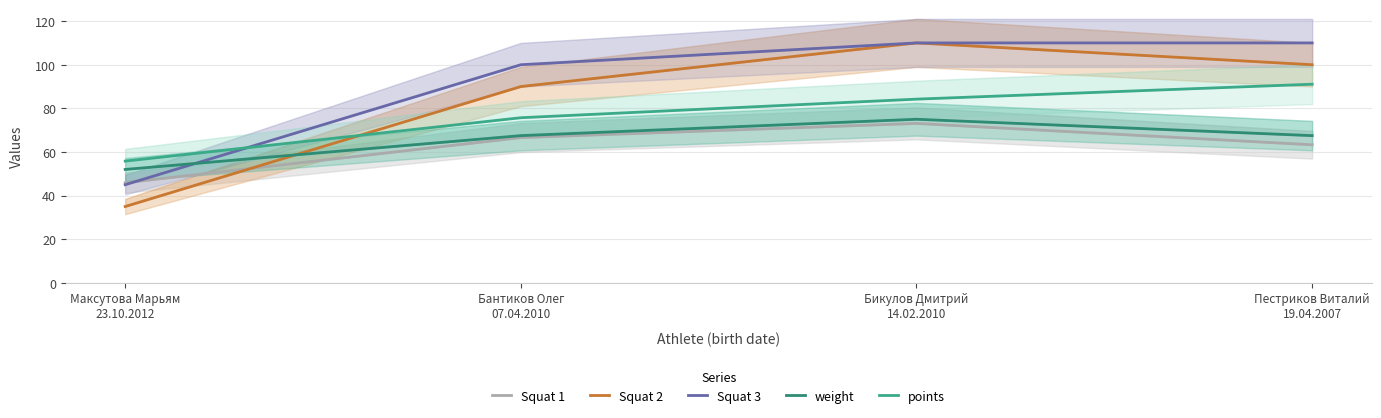

The value of Squat 3 at Максутова Марьям
23.10.2012 is 71.8. True or false?

False